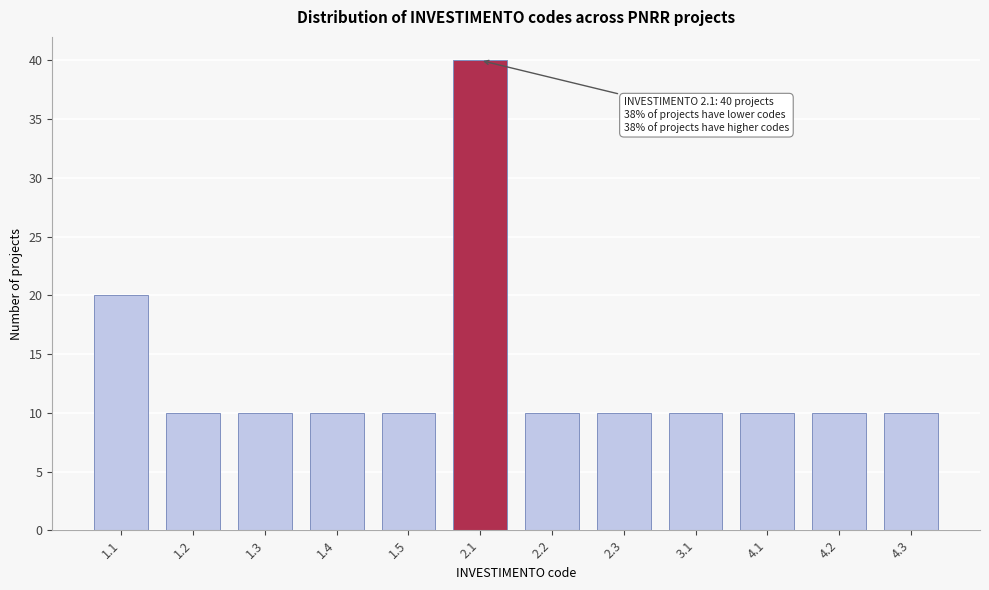

Reading left to right, extract all data points from this chart.

1.1=20	1.2=10	1.3=10	1.4=10	1.5=10	2.1=40	2.2=10	2.3=10	3.1=10	4.1=10	4.2=10	4.3=10